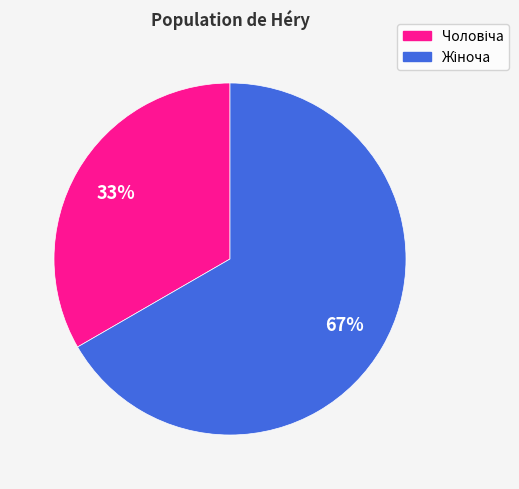

To the nearest percent, what is the average slice percentage?

50%